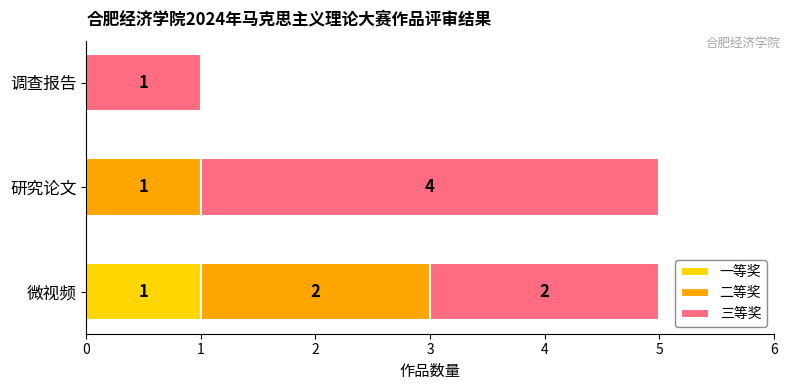

Is it true that 一等奖 equals 0 at 研究论文?

True